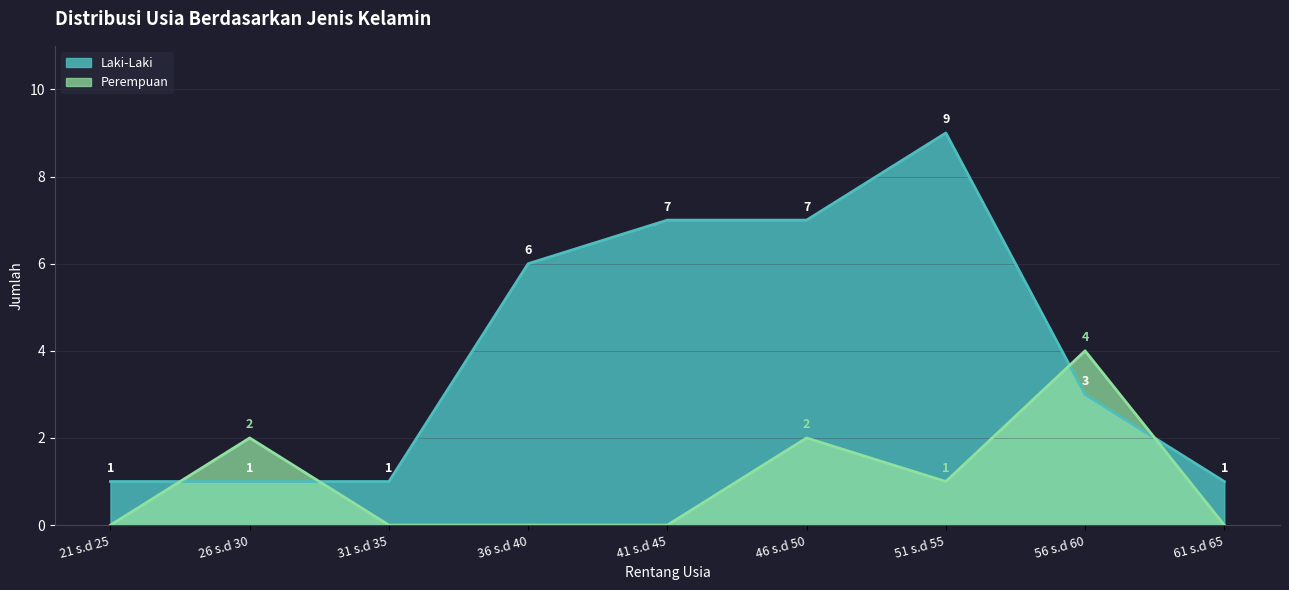

Which series has the largest total across all categories?

Laki-Laki